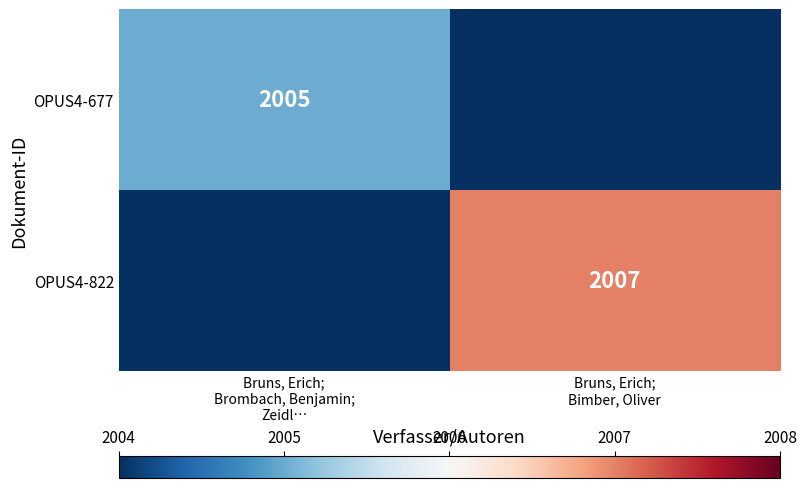

How many values in OPUS4-677 are above zero?

1